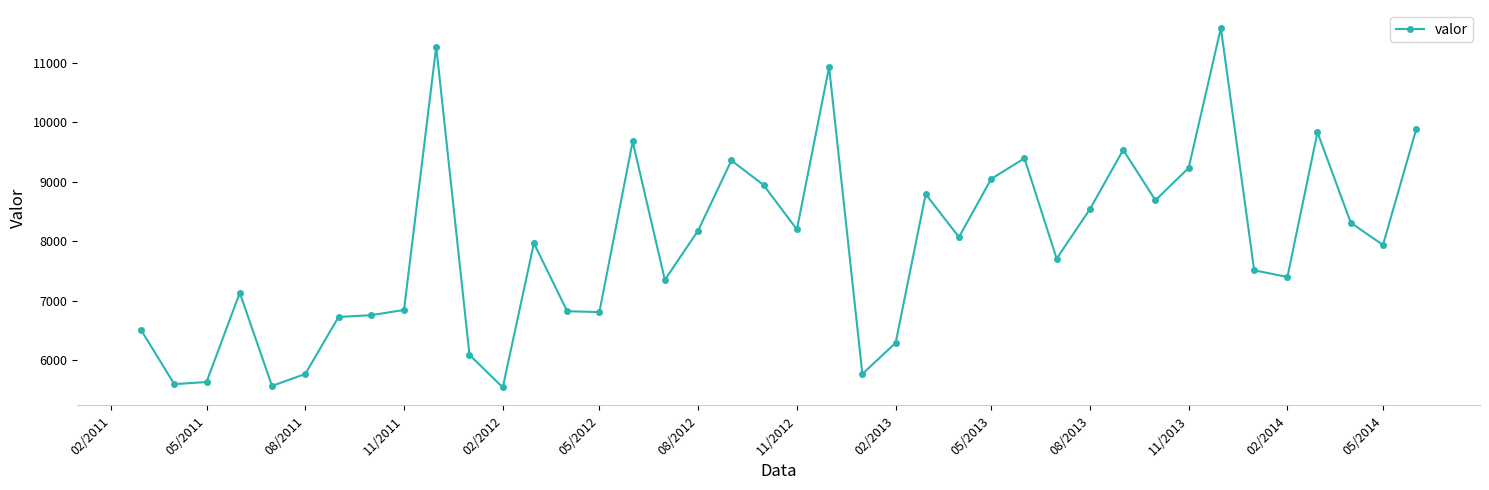

True or false: the data has more than 0 interior local peaks.

True